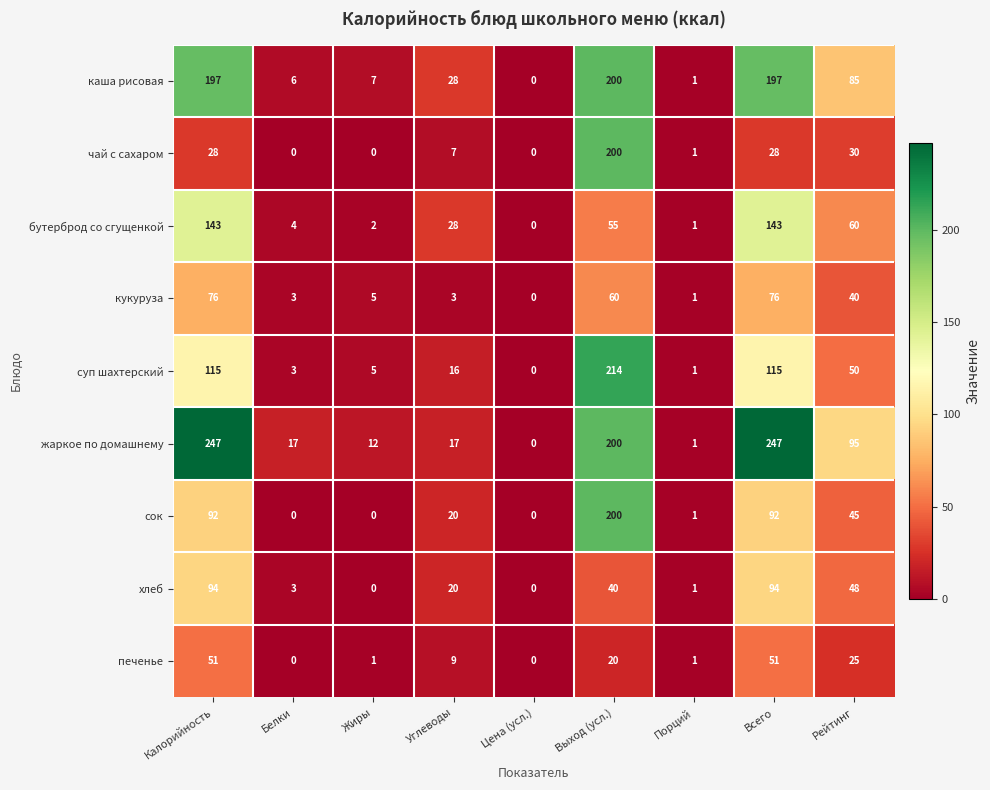

What is the spread (max minus min) of values at Калорийность?

219